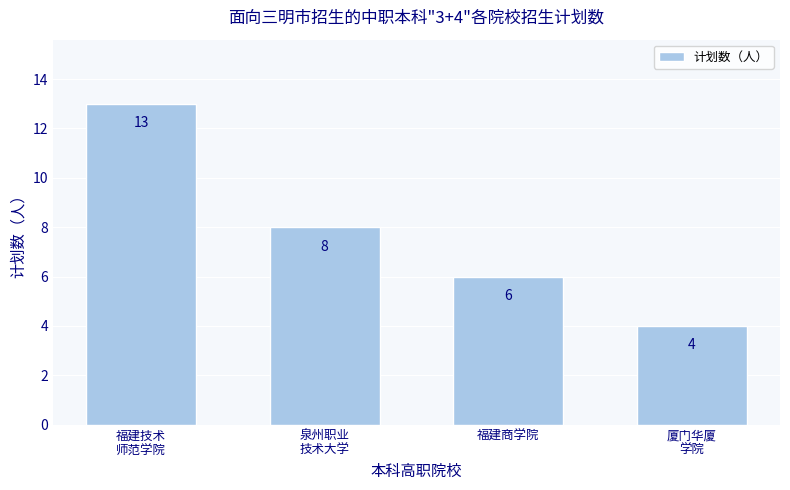

How many distinct data groups are displayed?

1